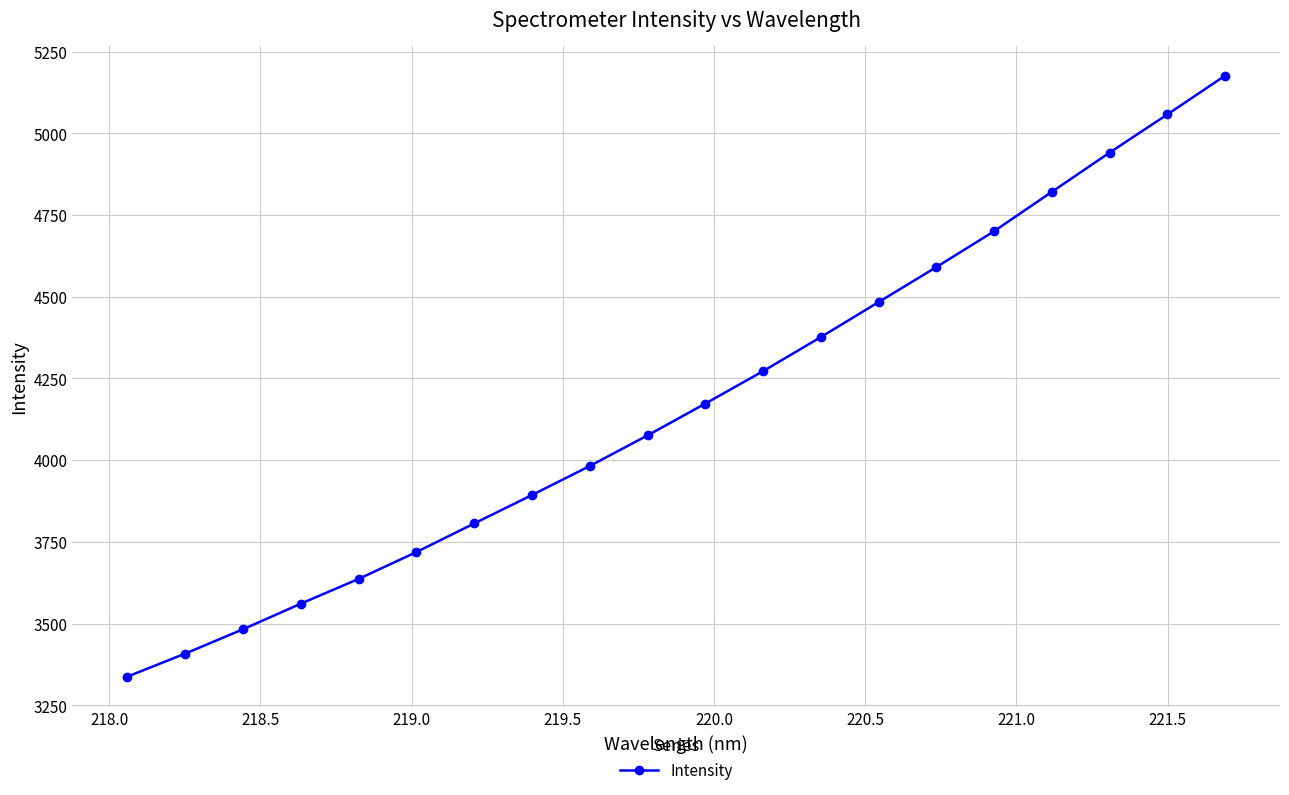

What is the value of the 2nd point from the left?

3408.0